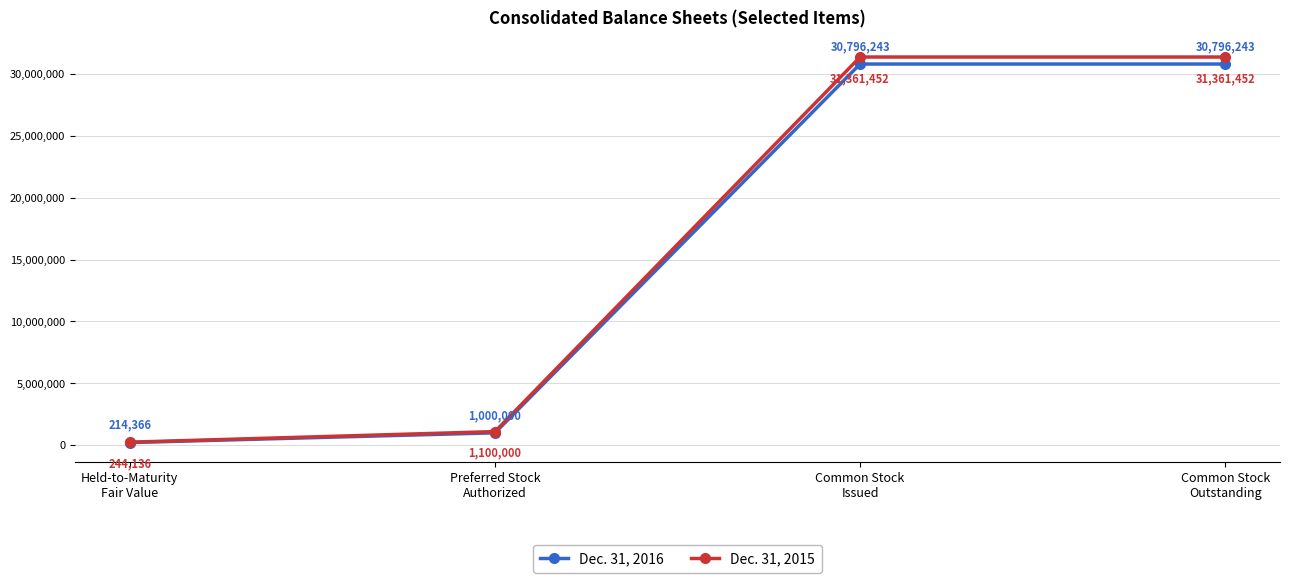

Which series has the widest spread of values?

Dec. 31, 2015